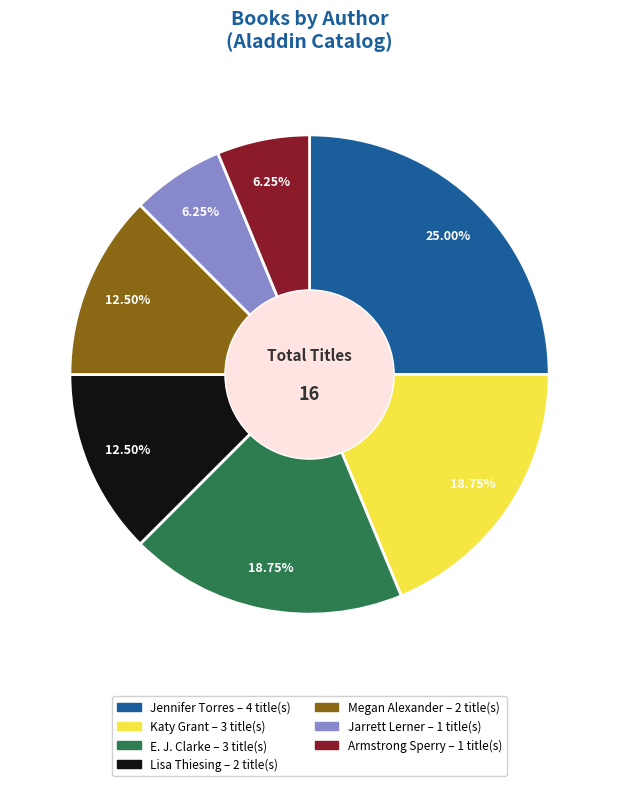

How many segments does this pie chart have?

7